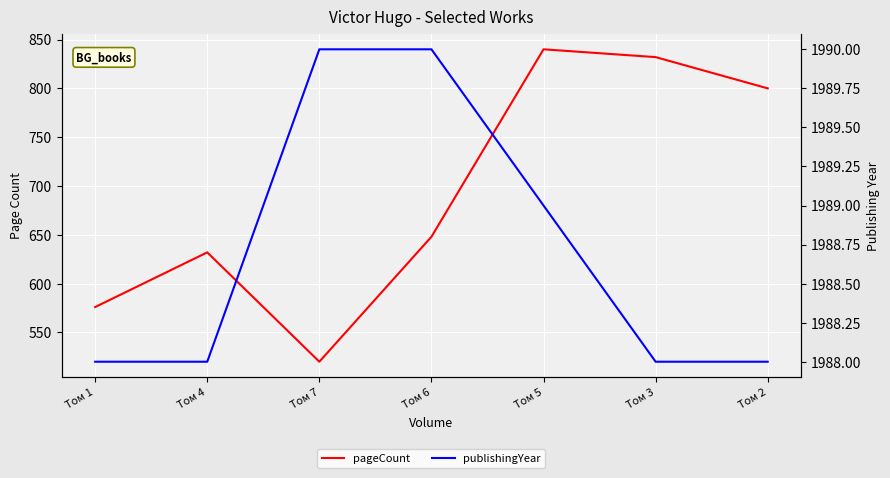

The pageCount series shows 217 at Том 2. True or false?

False